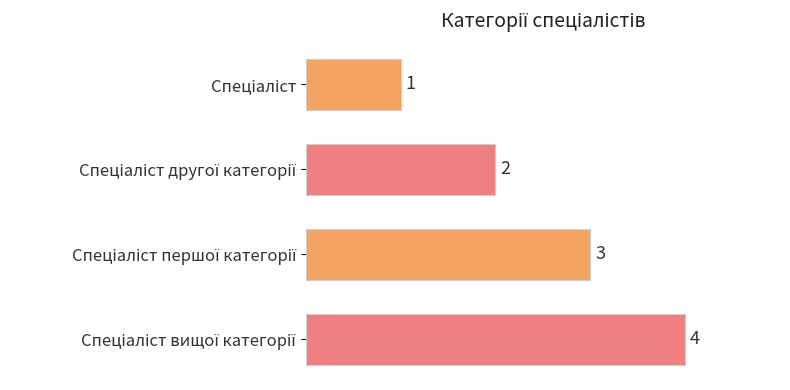

What is the sum of all values?

10